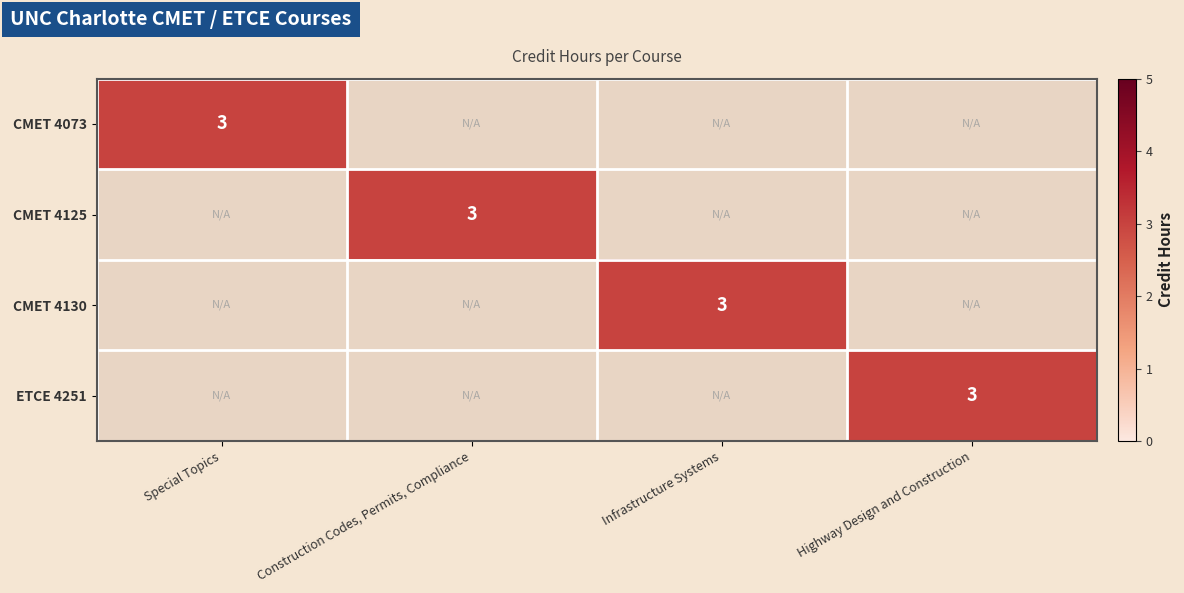

What is the difference between the maximum and minimum values in the ETCE 4251 series?

3